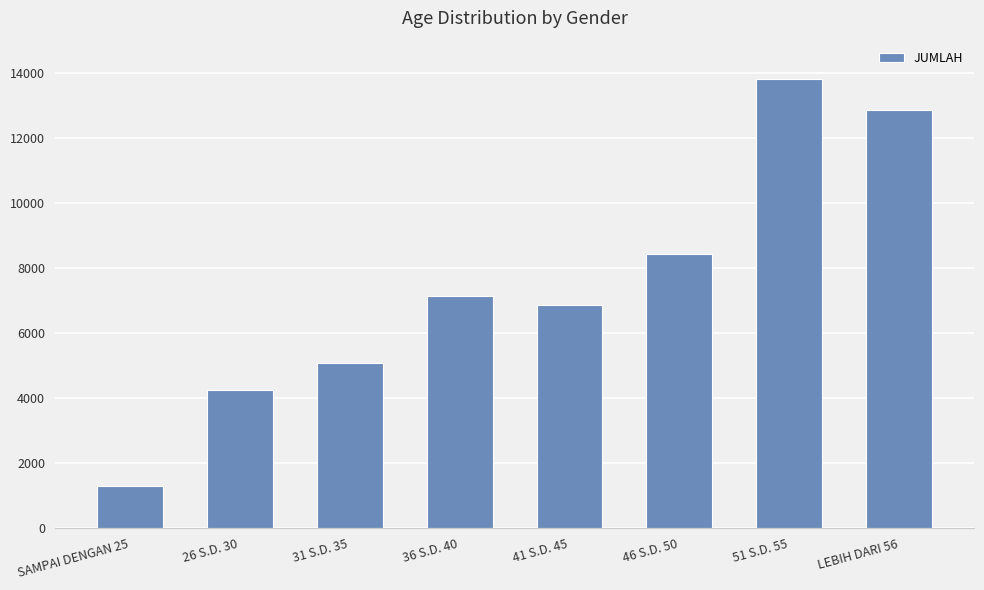

List the labels in order of value, smallest first.

SAMPAI DENGAN 25, 26 S.D. 30, 31 S.D. 35, 41 S.D. 45, 36 S.D. 40, 46 S.D. 50, LEBIH DARI 56, 51 S.D. 55